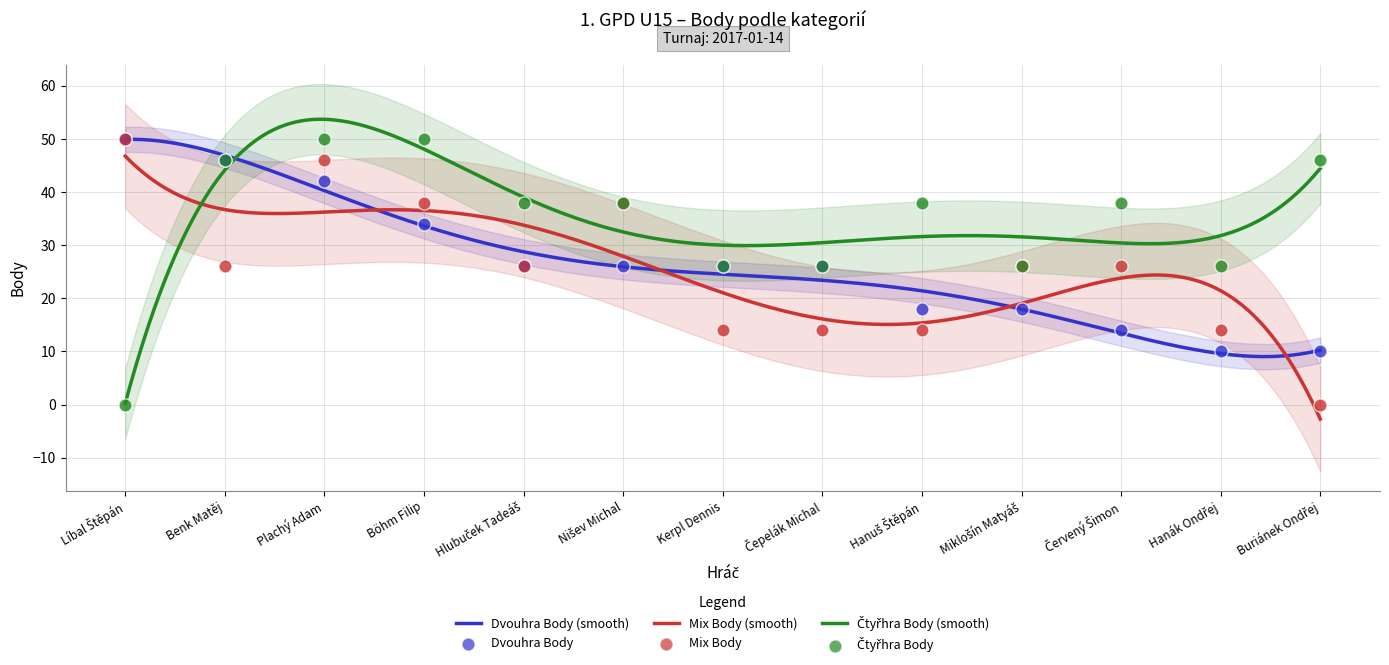

Which series has the largest Y range (max minus min)?

Mix Body